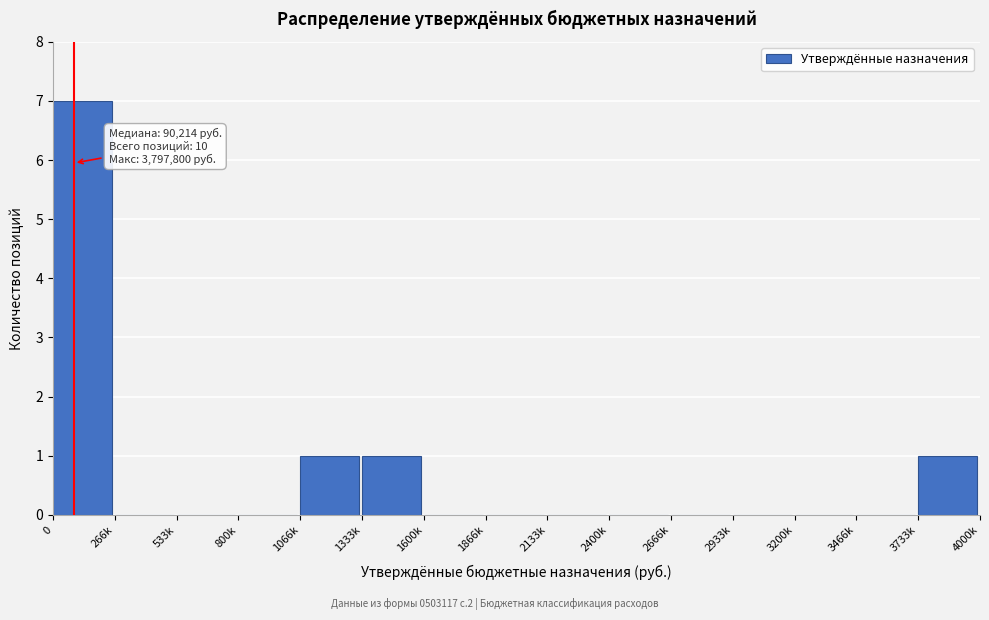

Reading left to right, transcribe all the data shown in this chart.

0=7	266k=0	533k=0	800k=0	1066k=1	1333k=1	1600k=0	1866k=0	2133k=0	2400k=0	2666k=0	2933k=0	3200k=0	3466k=0	3733k=1